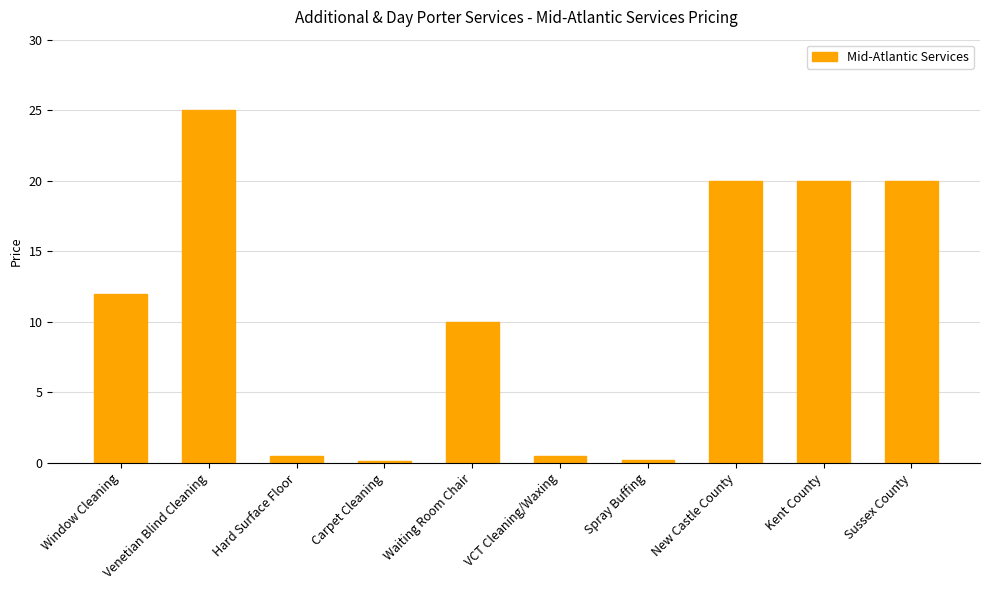

True or false: the data shows 16.0 at Venetian Blind Cleaning.

False